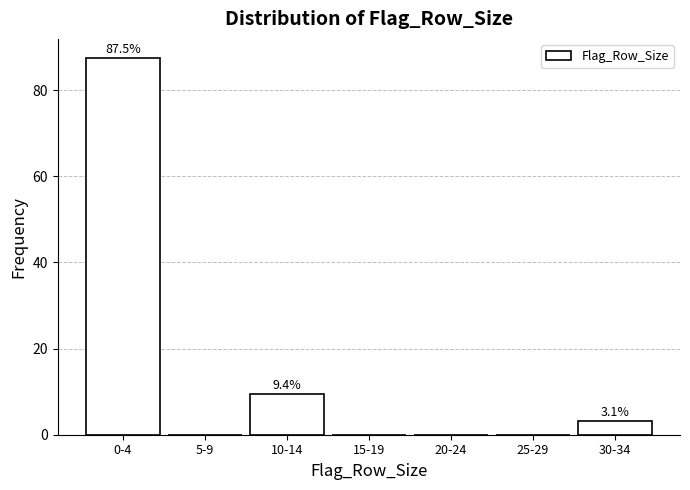

Reading left to right, extract all data points from this chart.

0-4=87.5	5-9=0.0	10-14=9.4	15-19=0.0	20-24=0.0	25-29=0.0	30-34=3.1